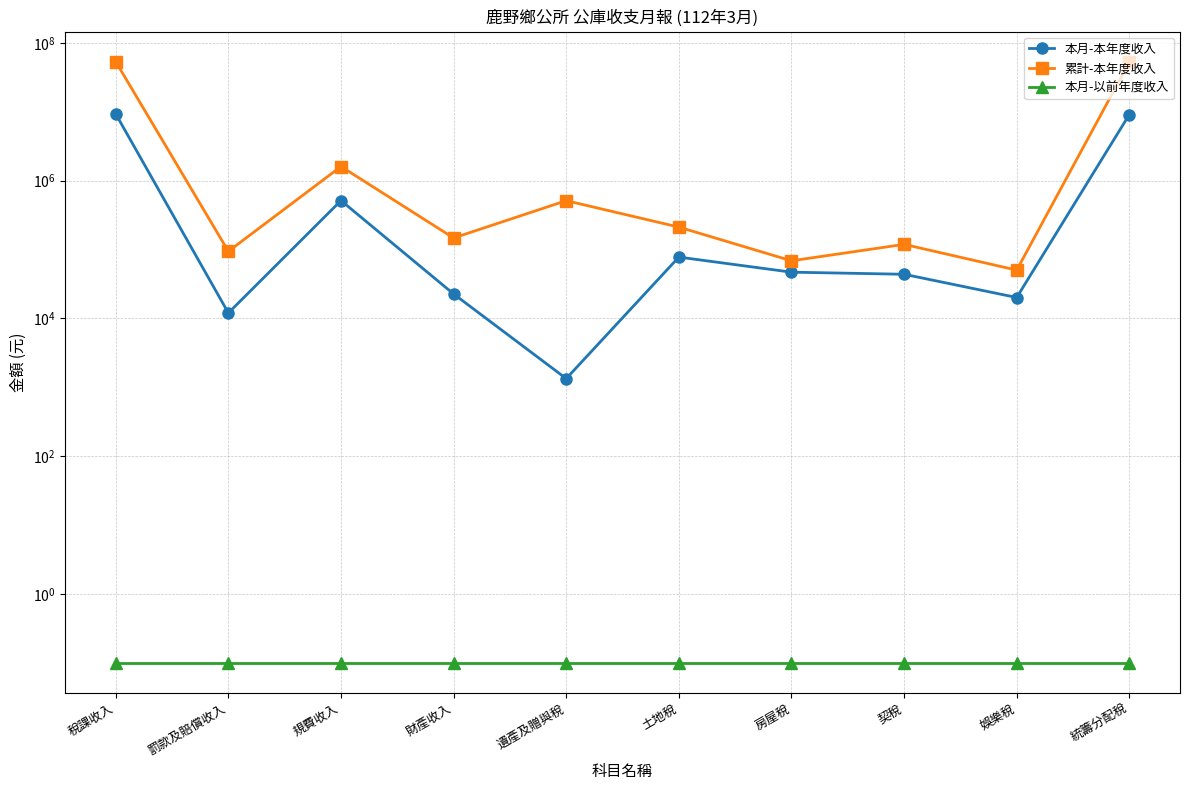

What is the difference between the maximum and minimum values in the 本月-本年度收入 series?

9265441.0